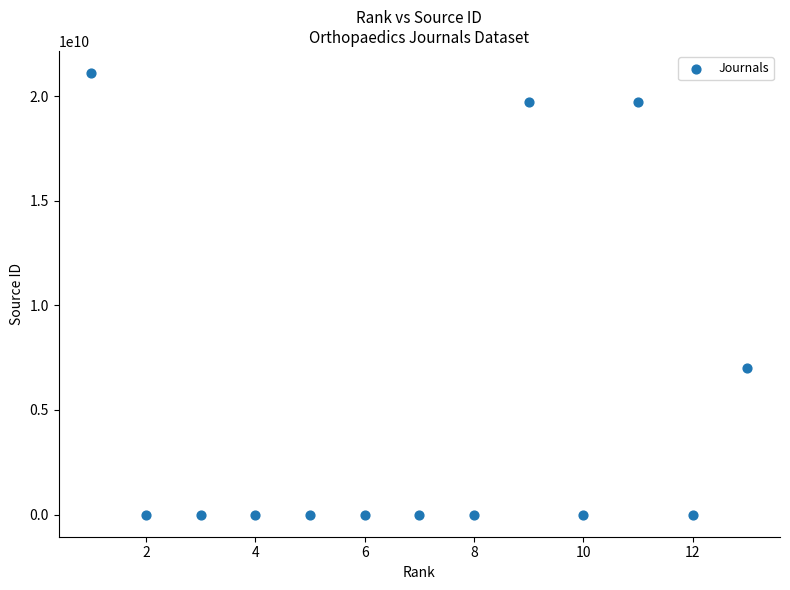

What Y value in the scatter plot is closest to 10550399212?

7000153219